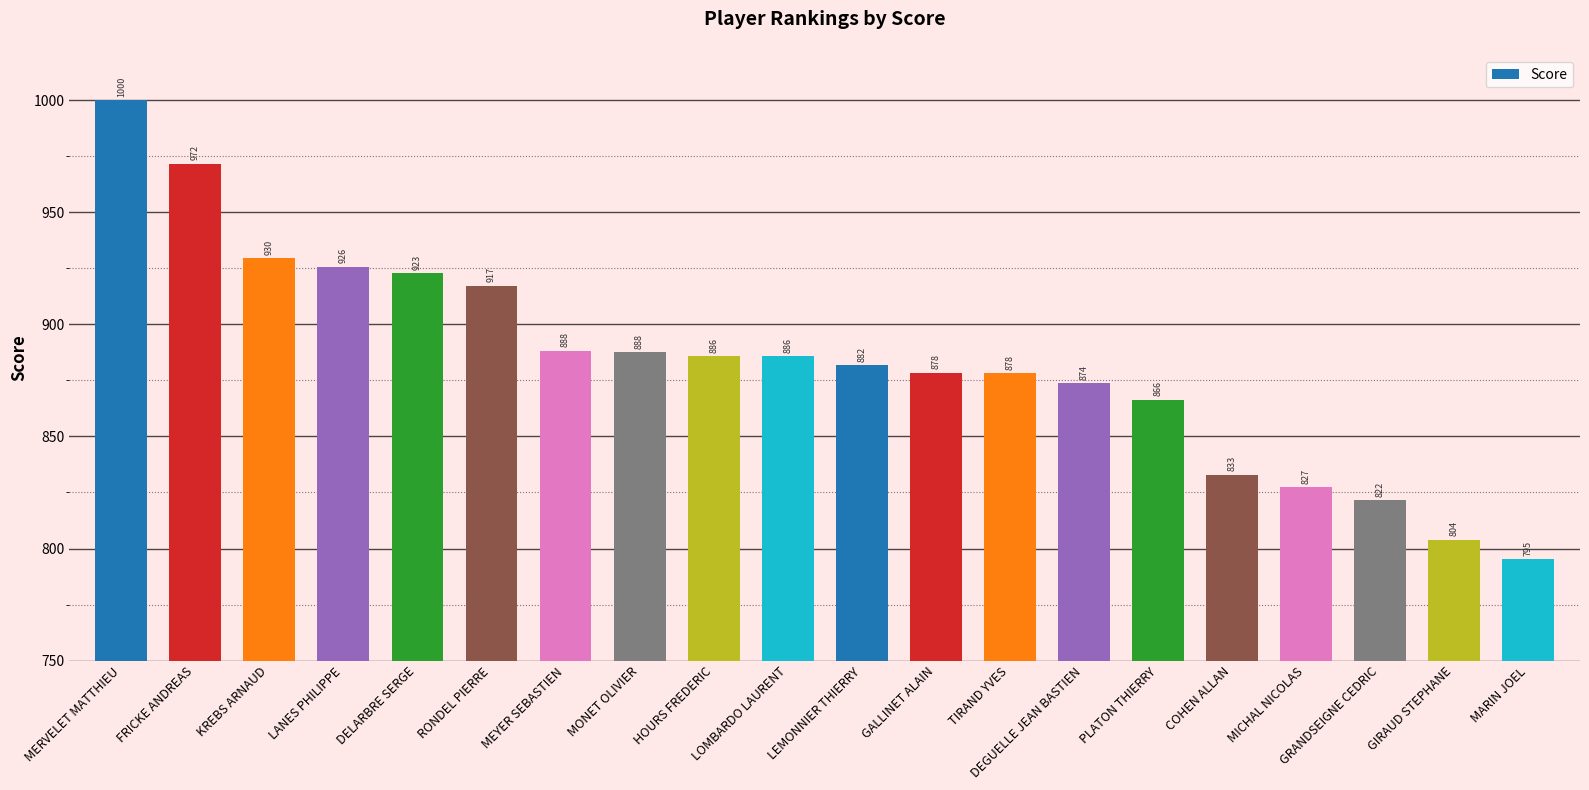

What is the sum of the values at MICHAL NICOLAS and LANES PHILIPPE?

1753.0